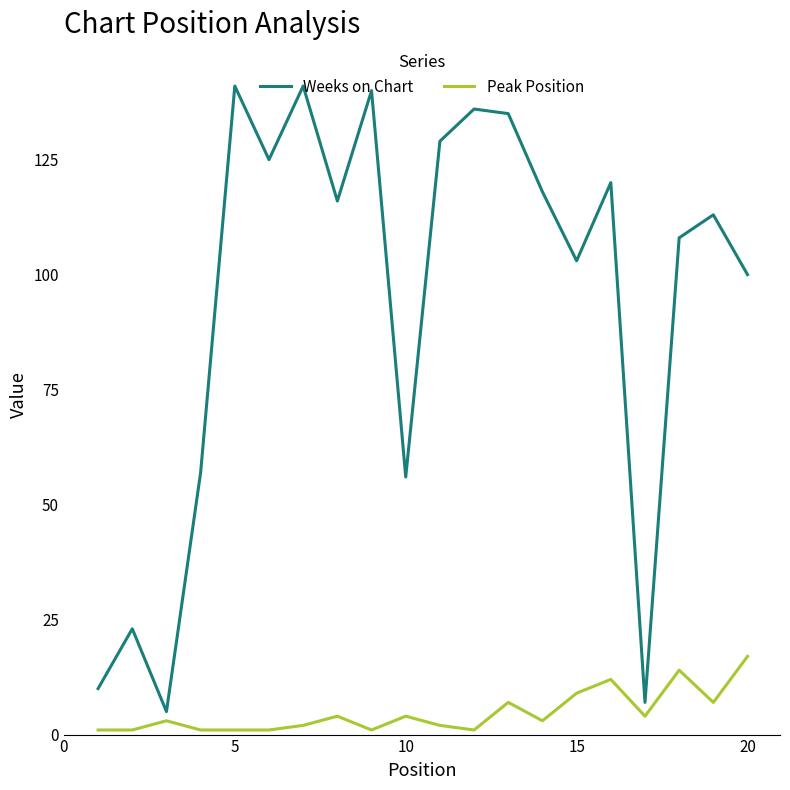

Rank the series by their average value, from lowest to highest.

Peak Position, Weeks on Chart